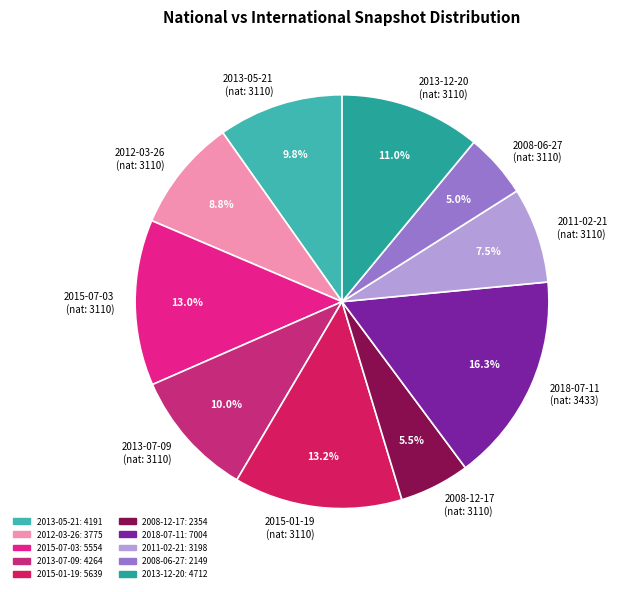

To the nearest percent, what is the difference between the largest and smallest slice percentages?

11%